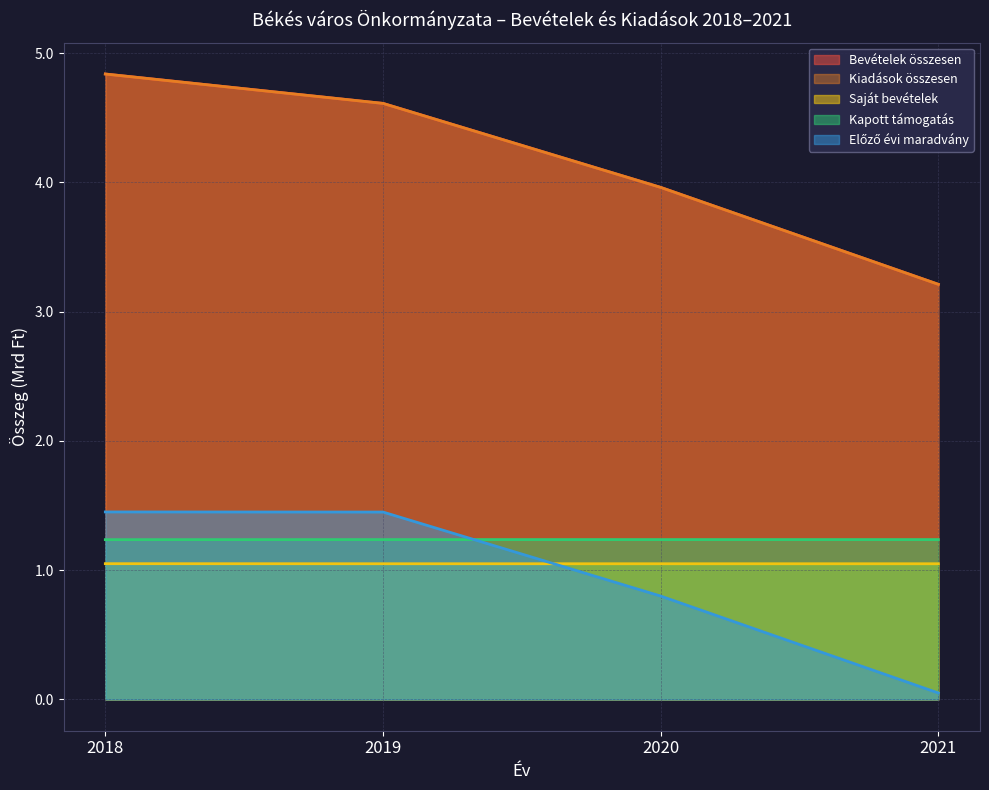

At which category is the sum across all series the highest?

2018